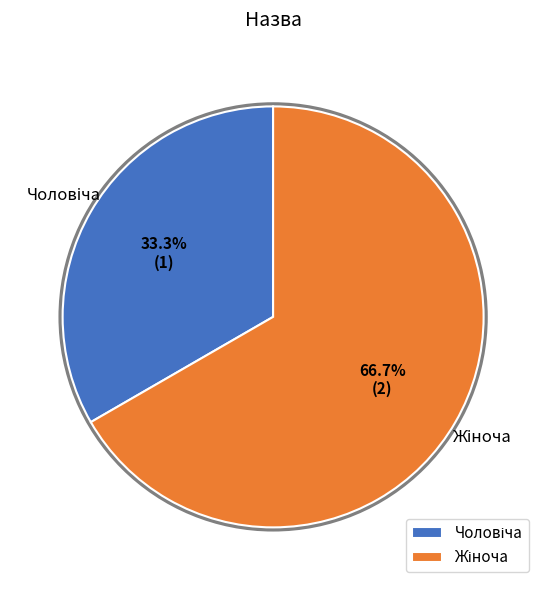

Is there any slice that represents more than half of the pie?

Yes